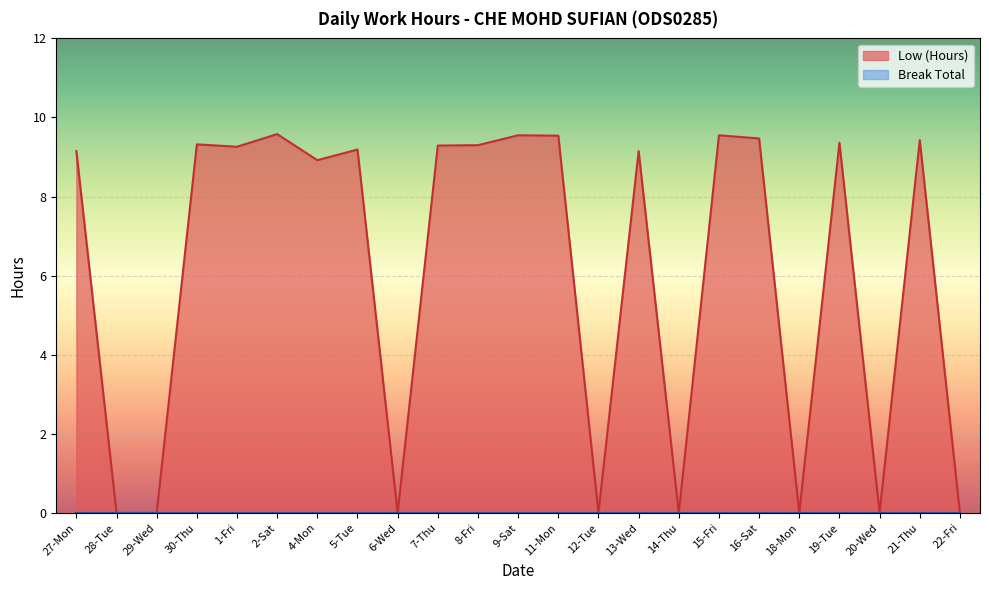

Reading left to right, what are all the values shown in this chart?

27-Mon=9.2	28-Tue=0.0	29-Wed=0.0	30-Thu=9.3	1-Fri=9.3	2-Sat=9.6	4-Mon=8.9	5-Tue=9.2	6-Wed=0.0	7-Thu=9.3	8-Fri=9.3	9-Sat=9.6	11-Mon=9.5	12-Tue=0.0	13-Wed=9.2	14-Thu=0.0	15-Fri=9.6	16-Sat=9.5	18-Mon=0.0	19-Tue=9.4	20-Wed=0.0	21-Thu=9.4	22-Fri=0.0